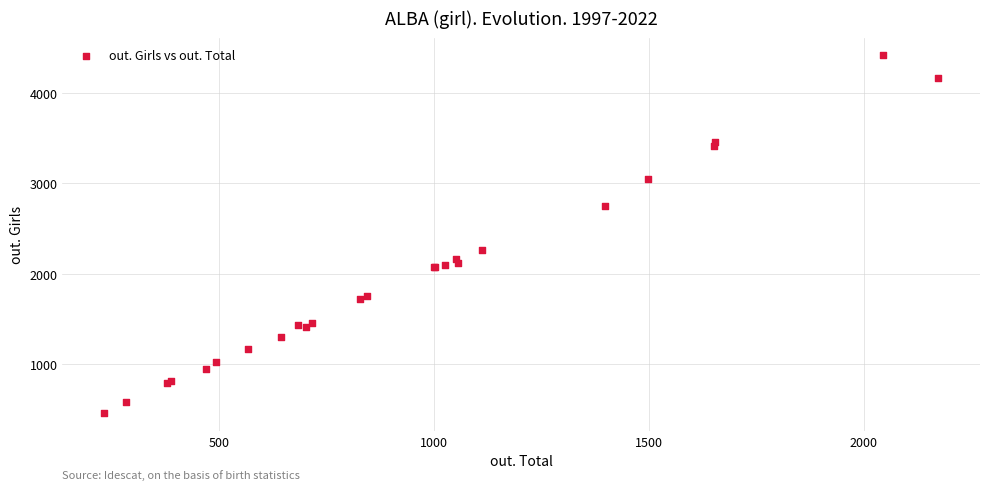

What Y value in the scatter plot is closest to 2437?

2262